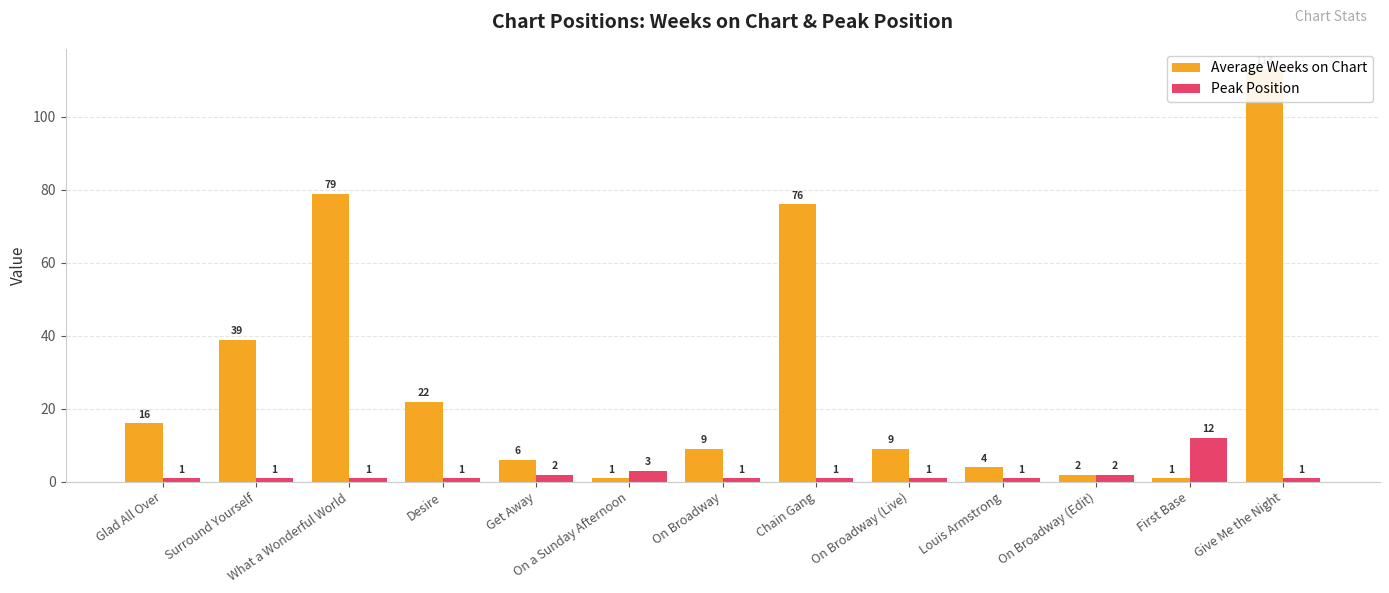

Reading left to right, what are all the values shown in this chart?

Average Weeks on Chart: 16	39	79	22	6	1	9	76	9	4	2	1	113
Peak Position: 1	1	1	1	2	3	1	1	1	1	2	12	1